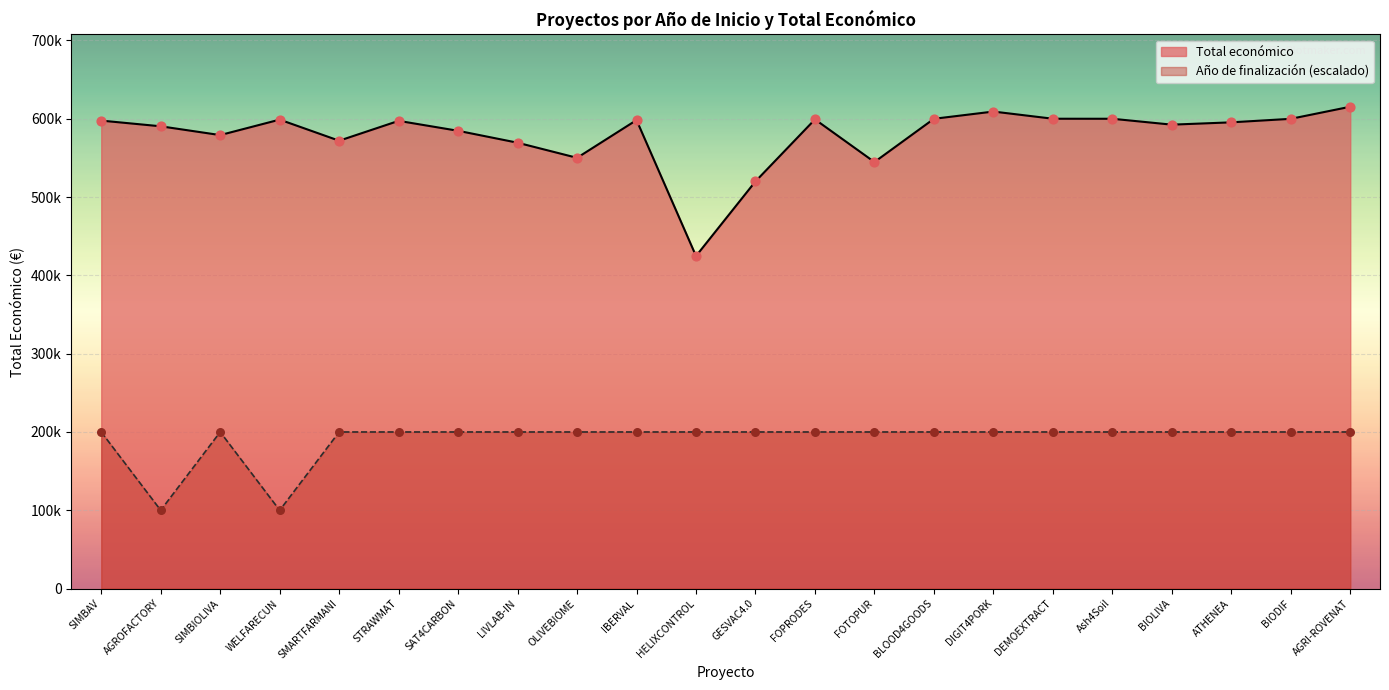

Which series has the largest total across all categories?

Total económico